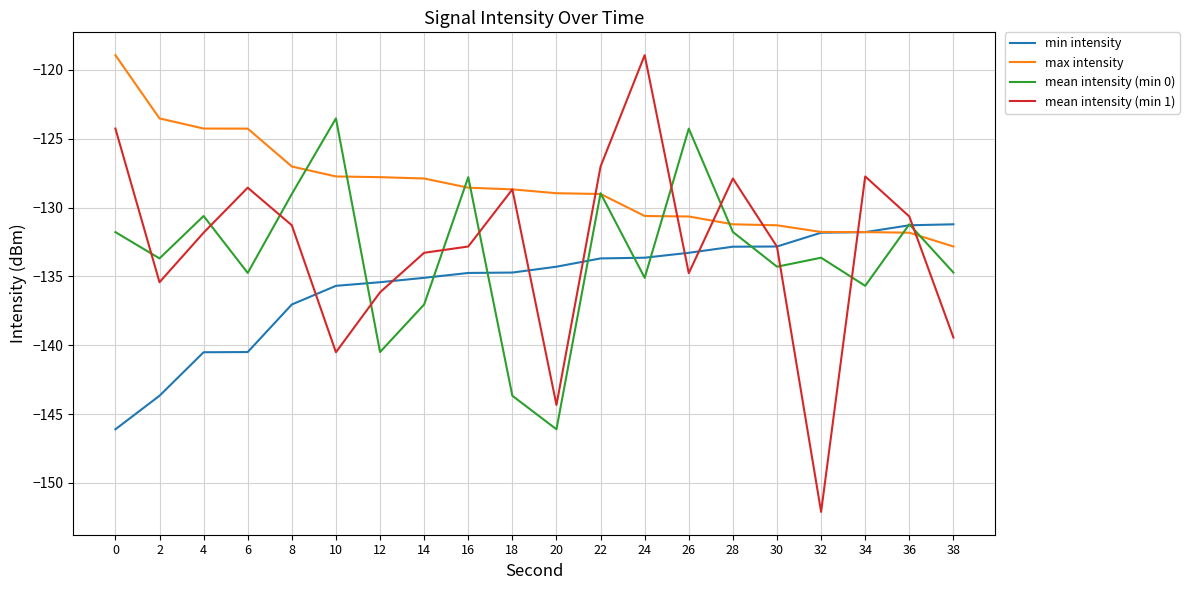

Count the number of data series in this chart.

4